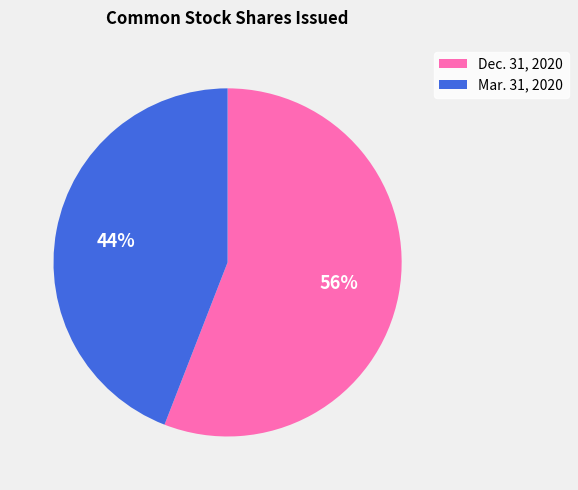

What is the majority slice?

Dec. 31, 2020